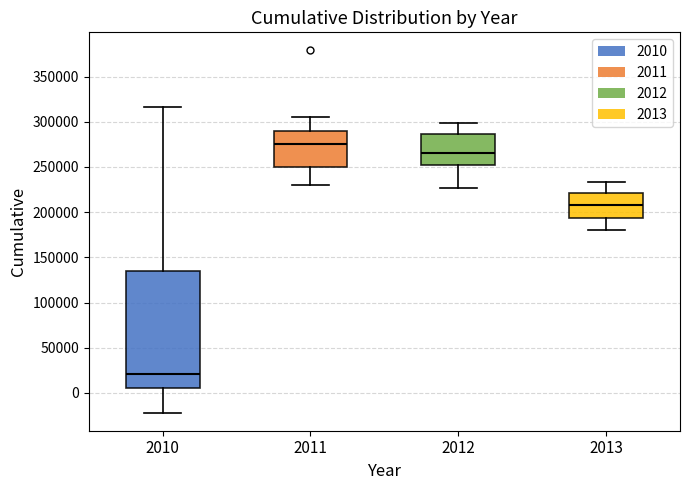

Which box has the highest median line?

2011